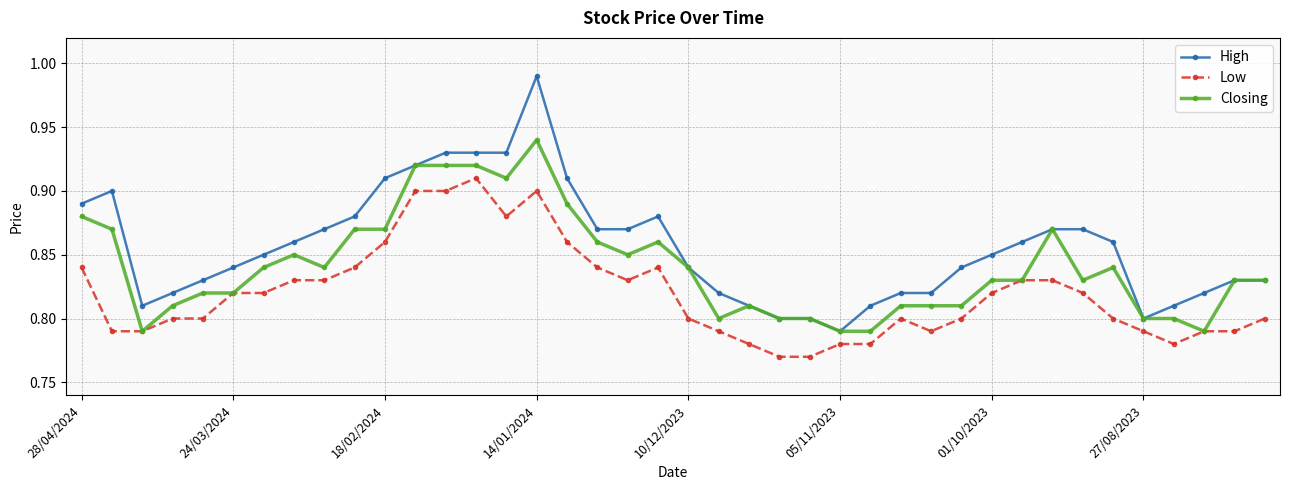

True or false: Low has more than 1 interior local peaks.

True